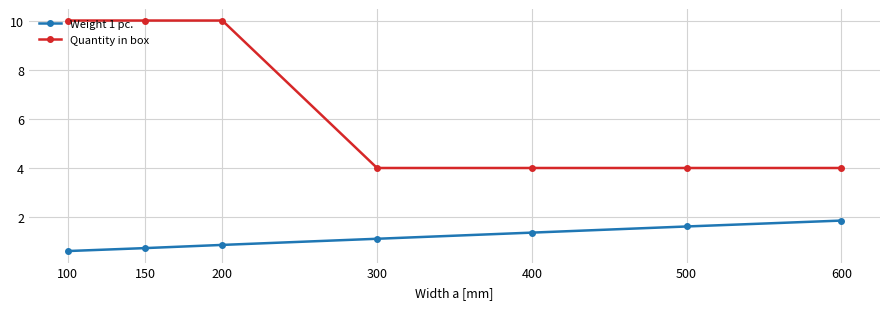

Is it true that Weight 1 pc. equals 0.3 at 100?

False